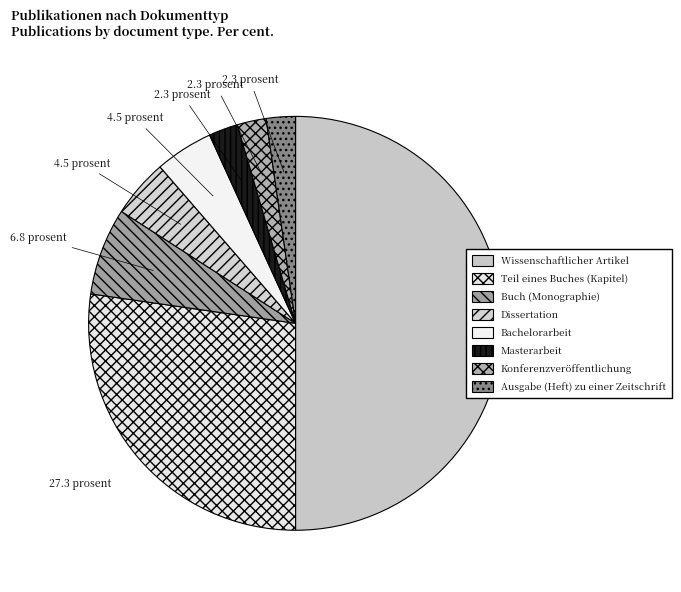

Count the number of slices in the pie.

8